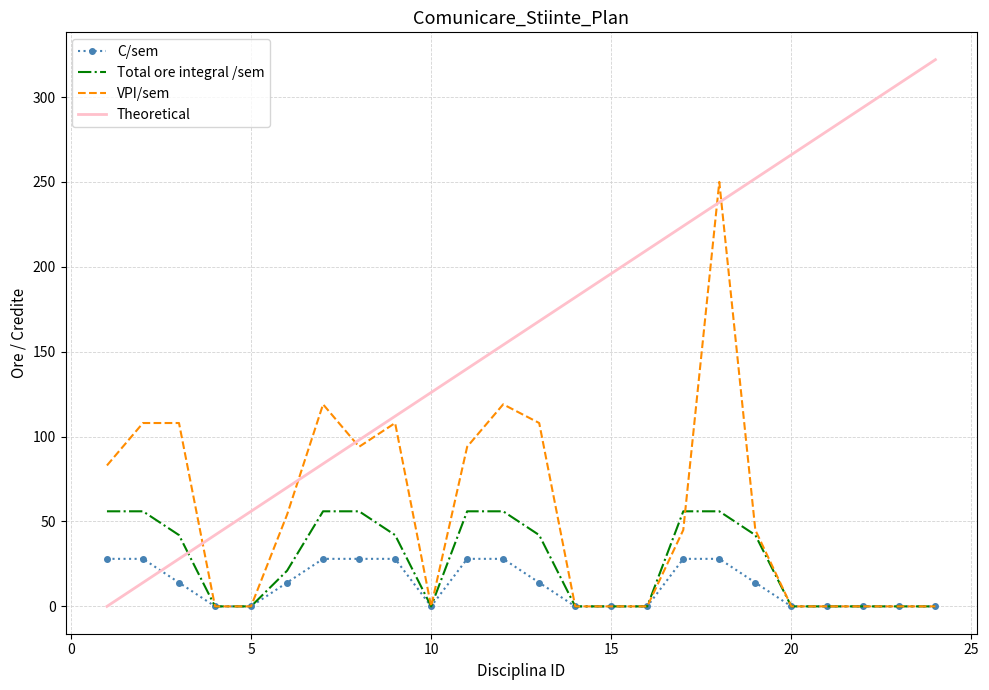

What is the highest value of the VPI/sem series?

250